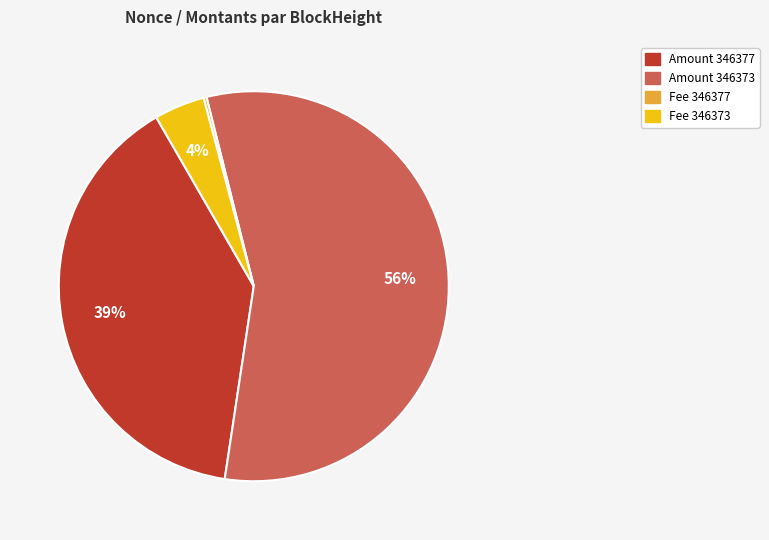

To the nearest percent, what is the average slice percentage?

25%